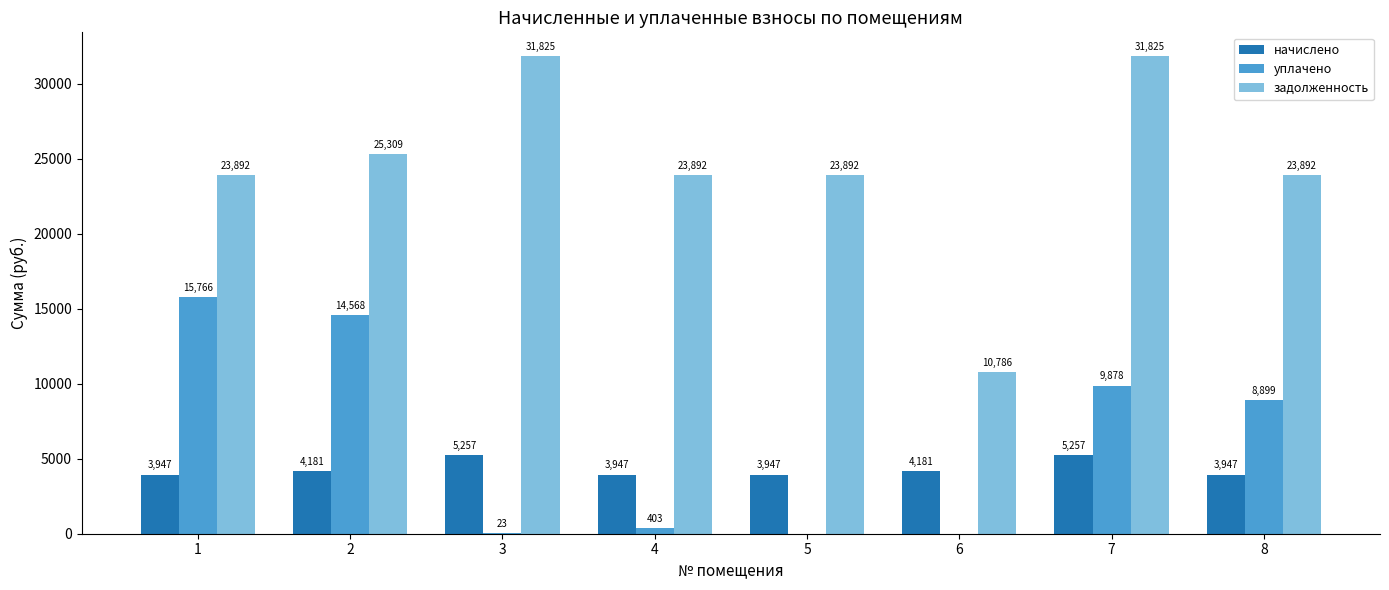

True or false: задолженность has a value of 31825.0 at 3.

True